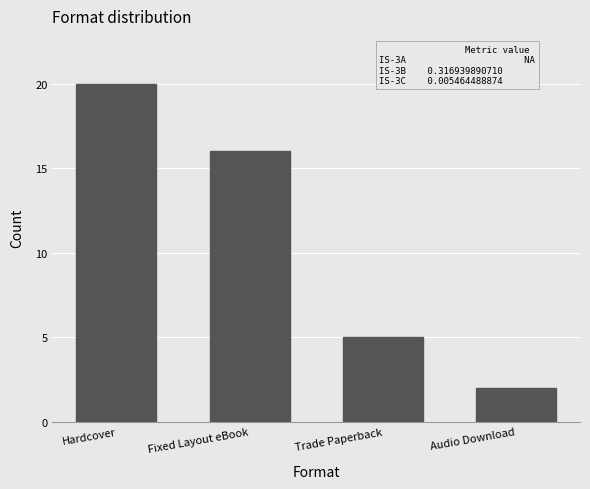

The chart shows a value of 16 at Fixed Layout eBook. True or false?

True